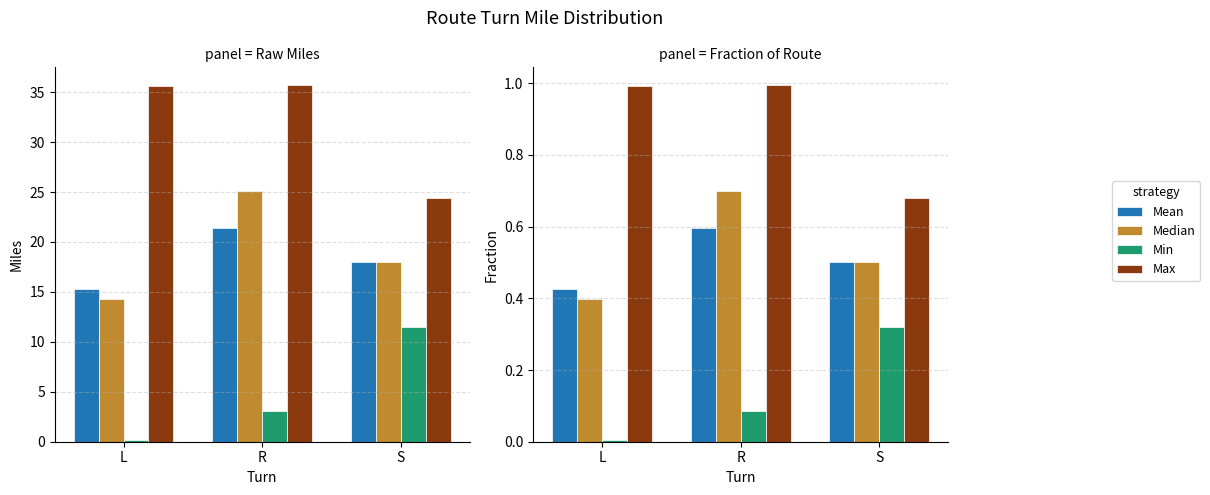

What is the label of the 2nd bar from the right?

R